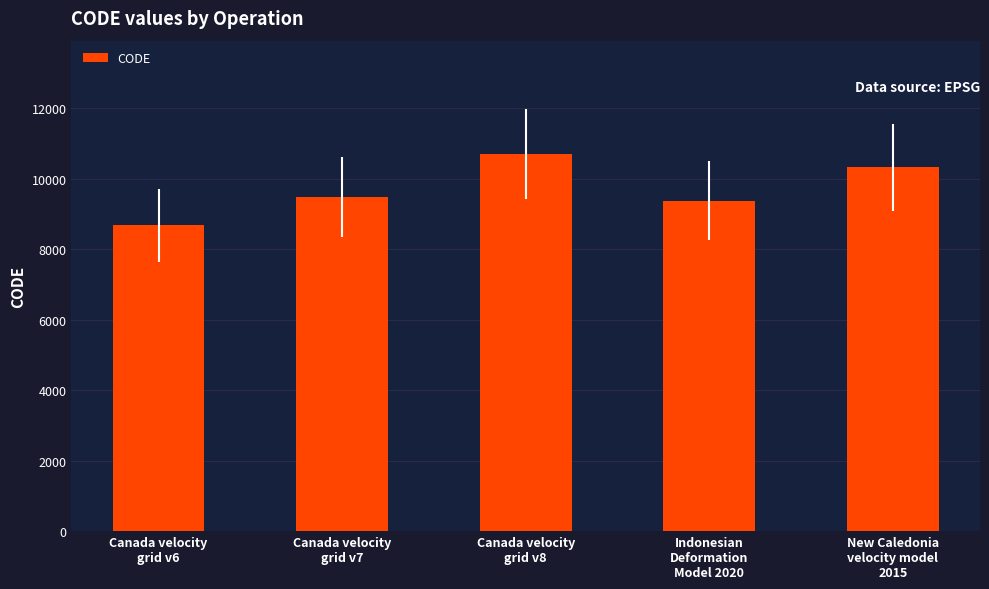

Reading left to right, transcribe all the data shown in this chart.

8676	9483	10707	9375	10323